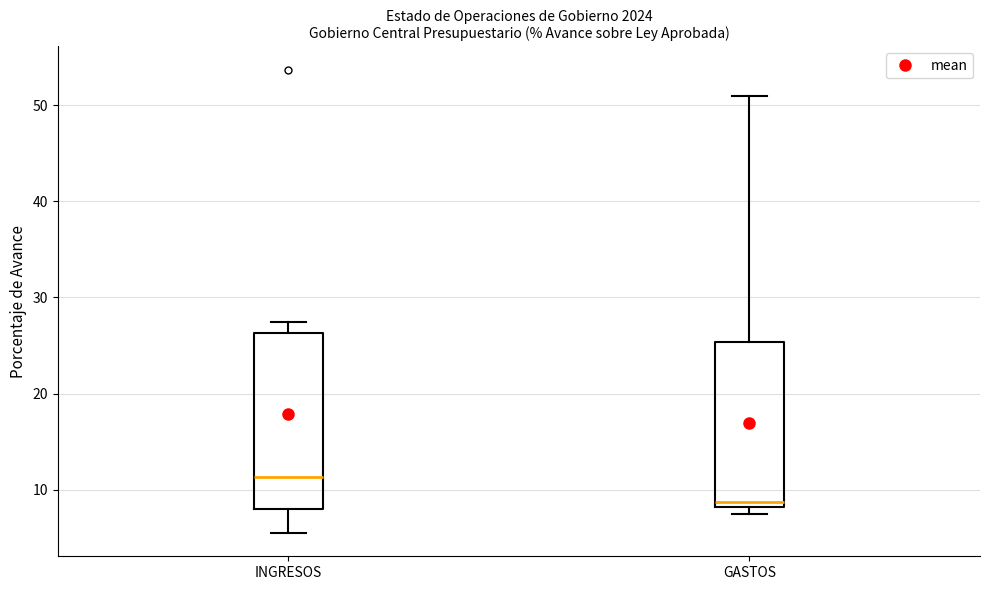

Reading left to right, read every box against the y-axis: the position of its median line, the range the box covers, and the ends of its whiskers. The values are not printed on the chart, so give them approximately, as read against the axis.

INGRESOS: median 11, box 8 to 26, whiskers 5 to 27
GASTOS: median 9, box 8 to 25, whiskers 7 to 51